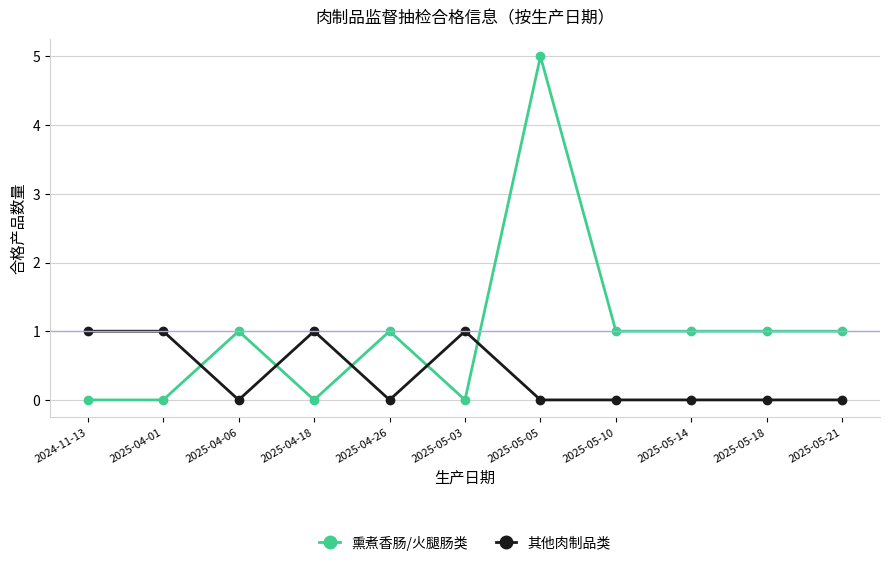

Count the 其他肉制品类 values in the range 0 to 1.

11